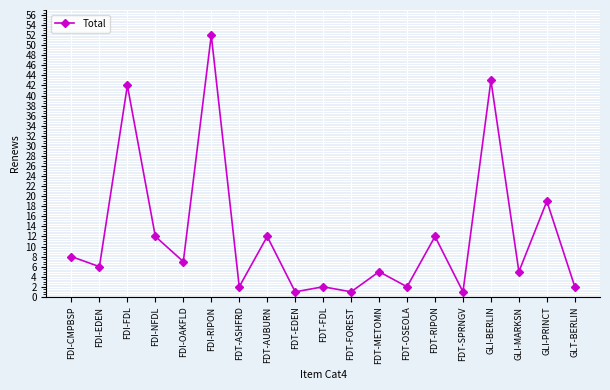

How many data points are less than 6?

9